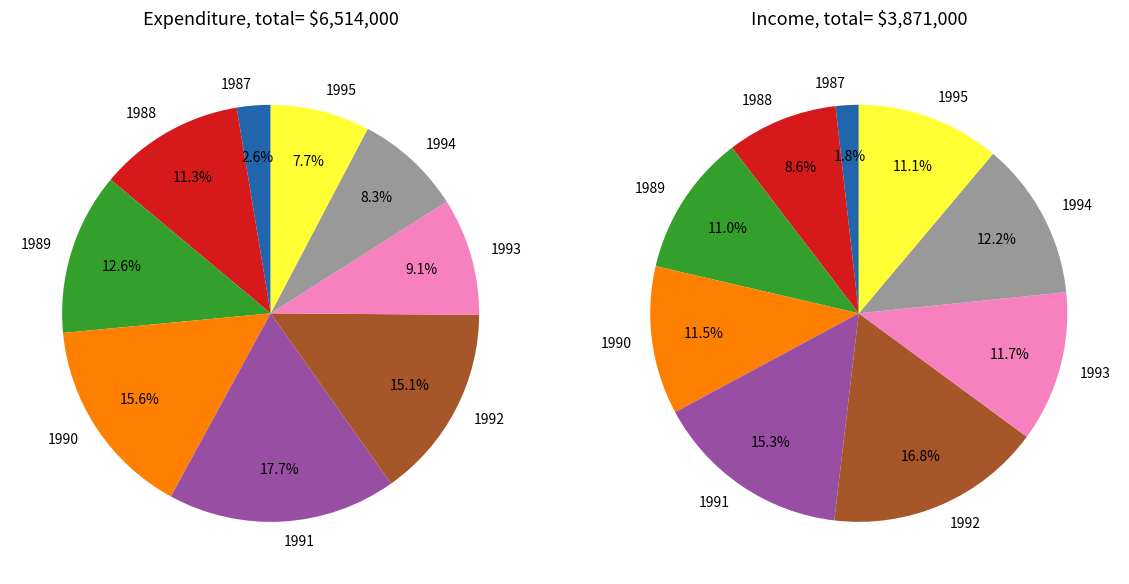

Which slice is the largest?

1991